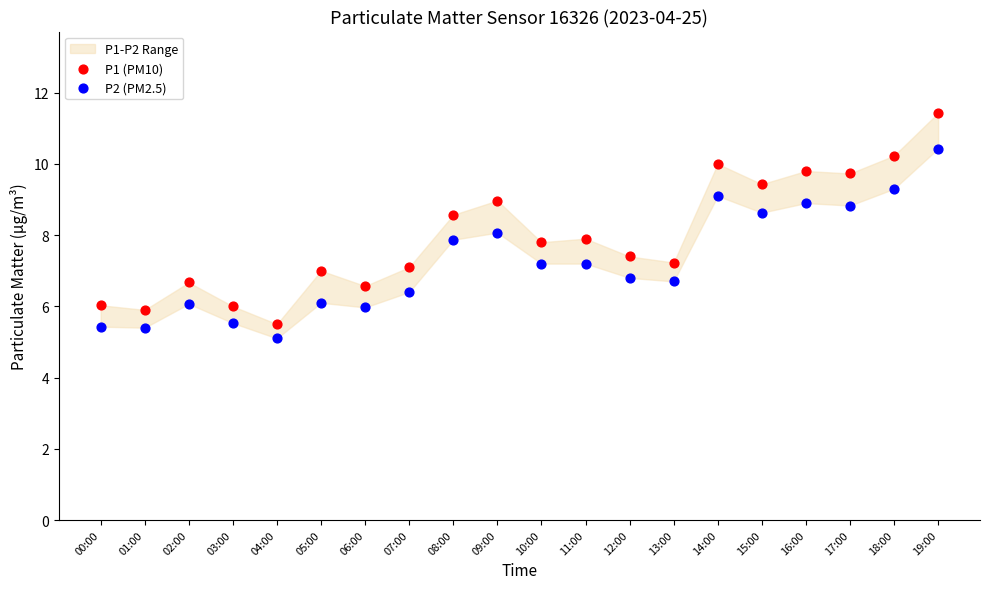

Across all data points, what is the range of Y values (max minus min)?

6.3